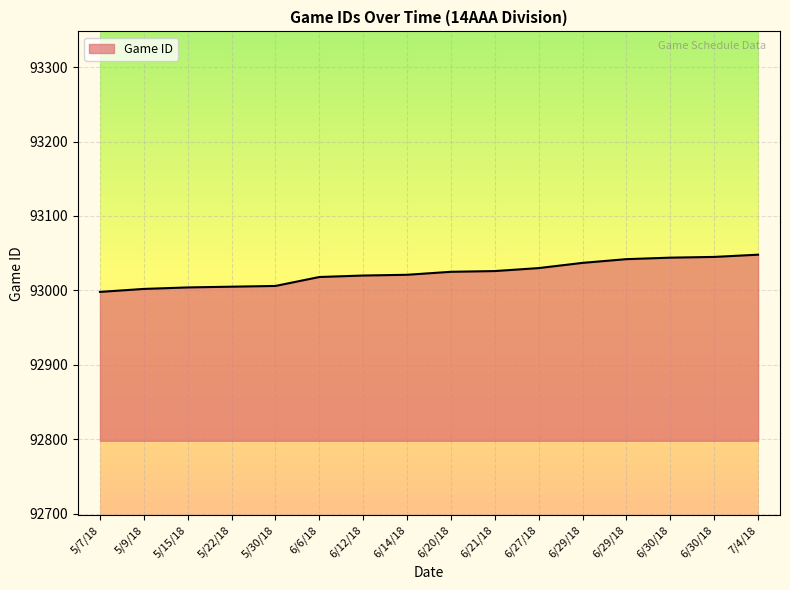

Is this an area chart (filled region under the line)?

Yes